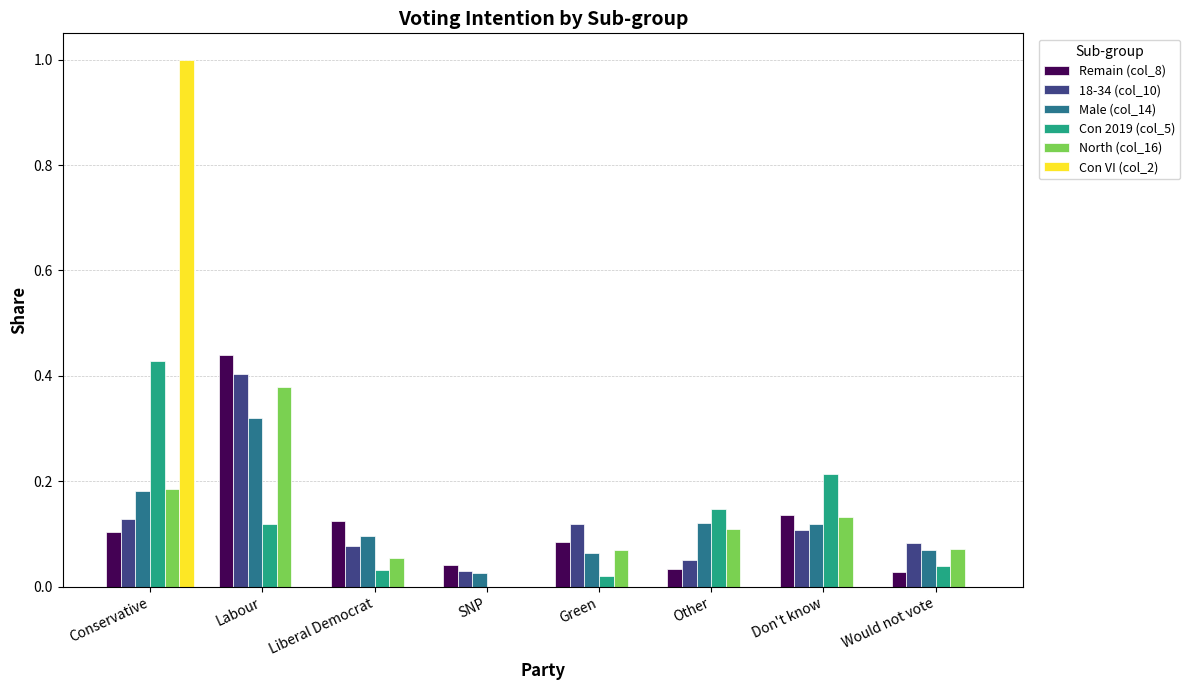

Which category has the highest value in the North (col_16) series?

Labour